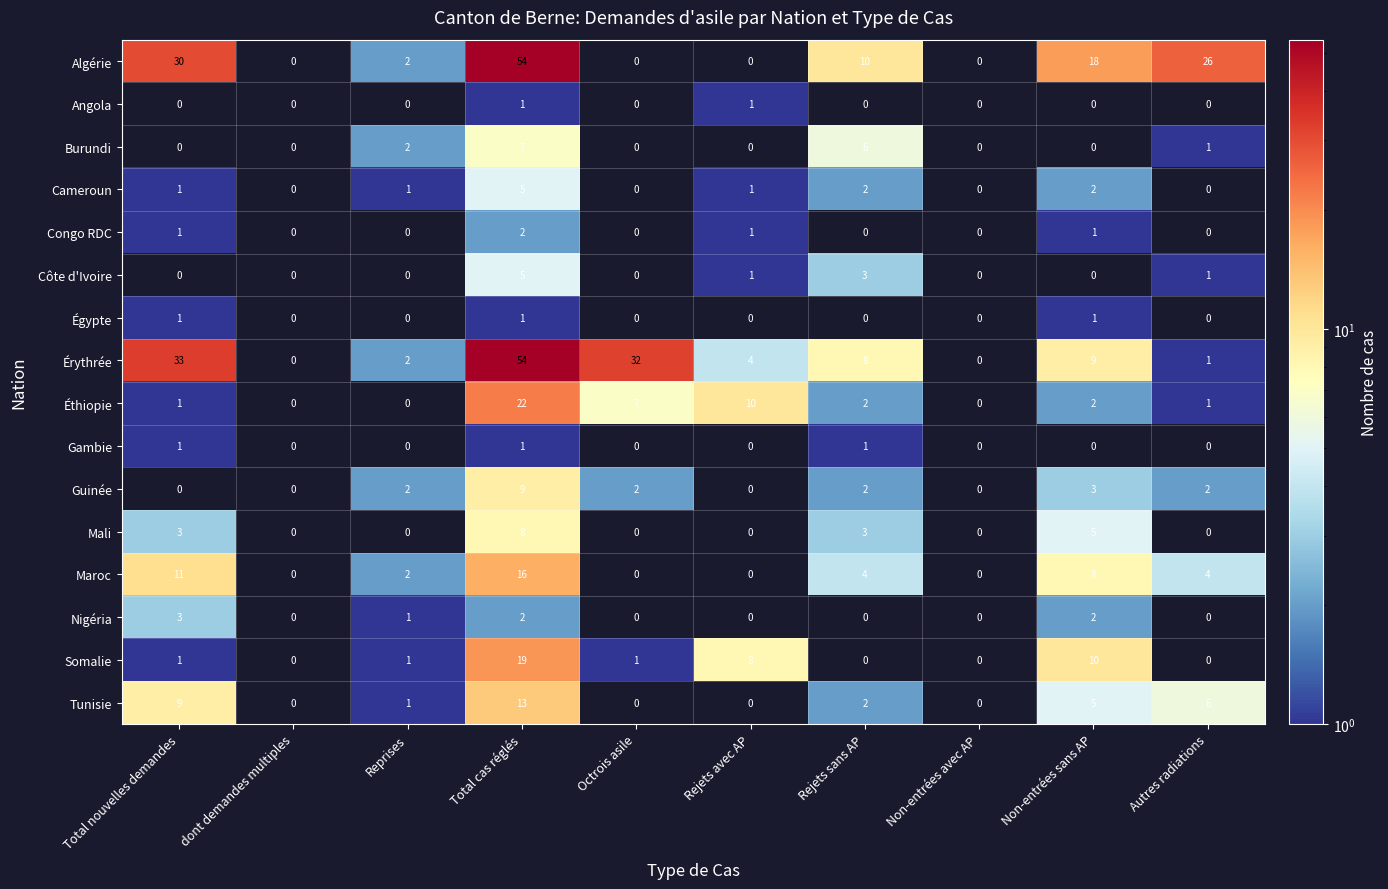

Which series changed the most between Octrois asile and Non-entrées avec AP?

Érythrée